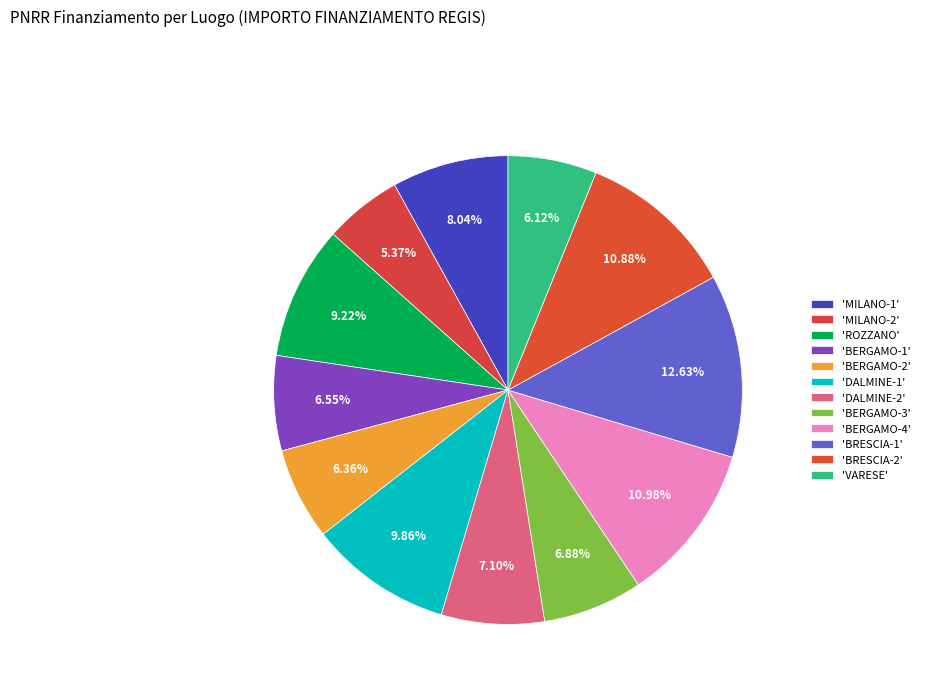

Is there a majority slice in this chart?

No